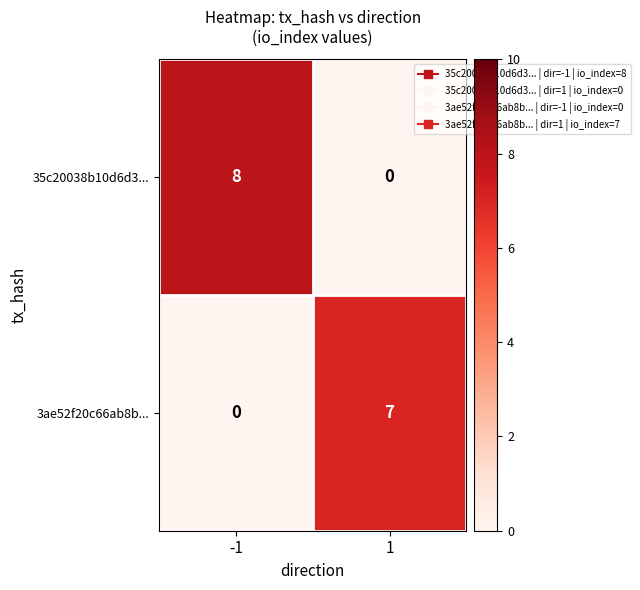

How many categories are shown in the chart?

2